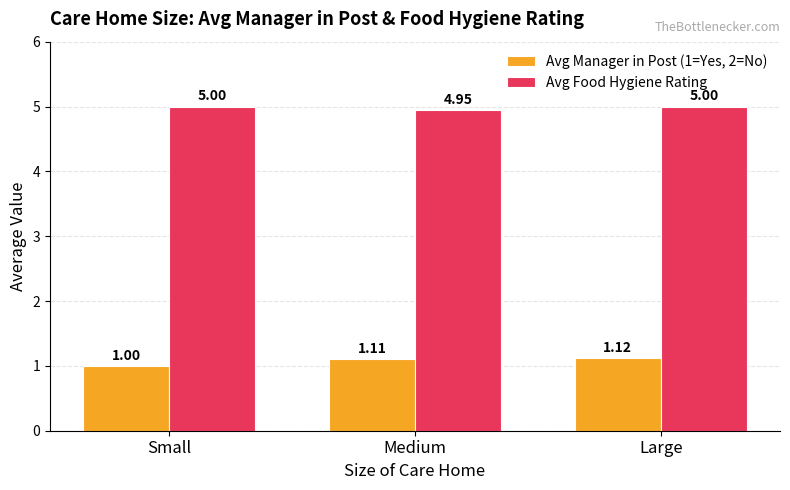

How many bars are there in total?

6